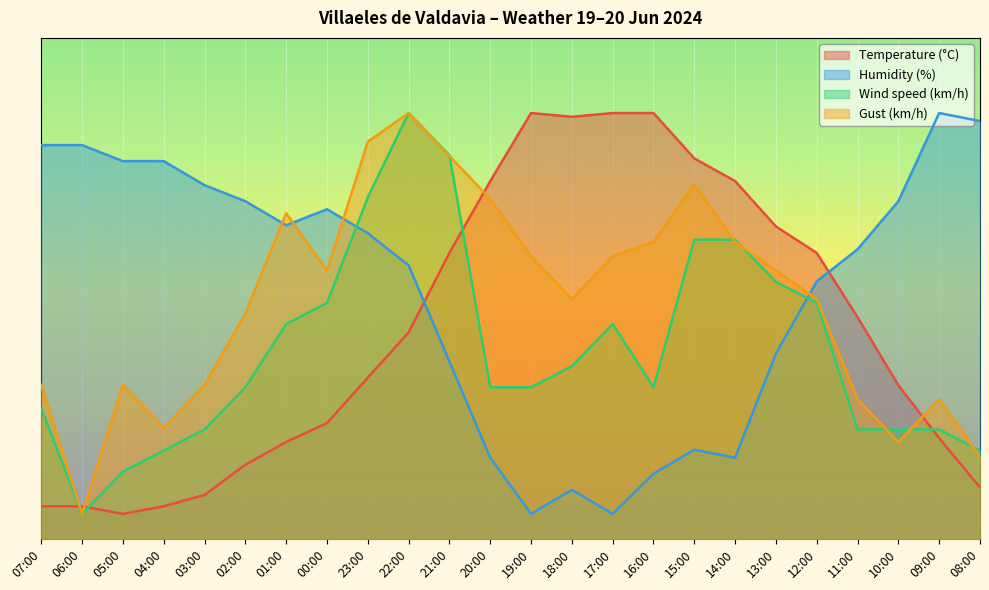

Read the Temperature (°C) value at 20:00.

71.4